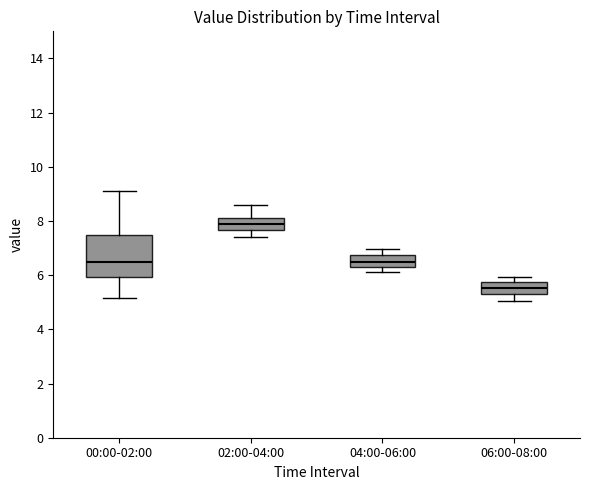

Where does the lower whisker of the box for 02:00-04:00 end on the y-axis? The values are not printed on the chart, so give them approximately, as read against the axis.

7.4